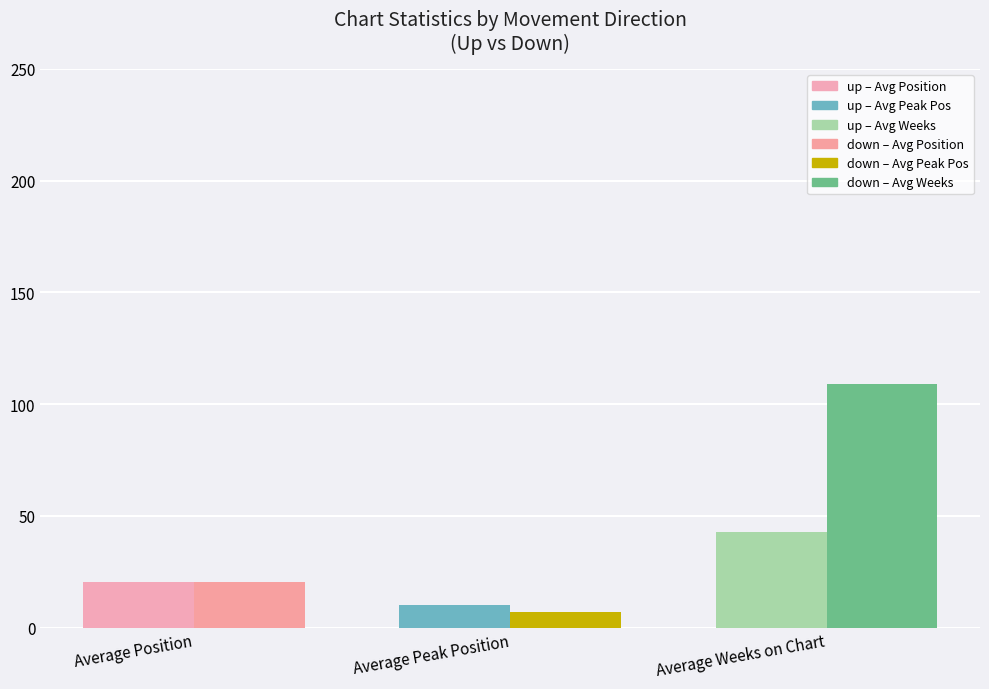

Which label corresponds to the largest value in the chart?

Average Weeks on Chart